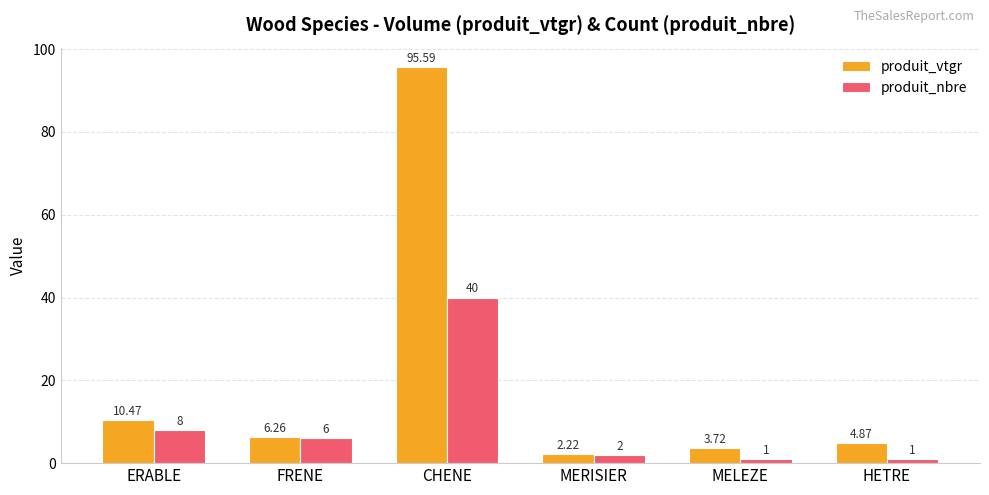

How many bars are there in each group?

2